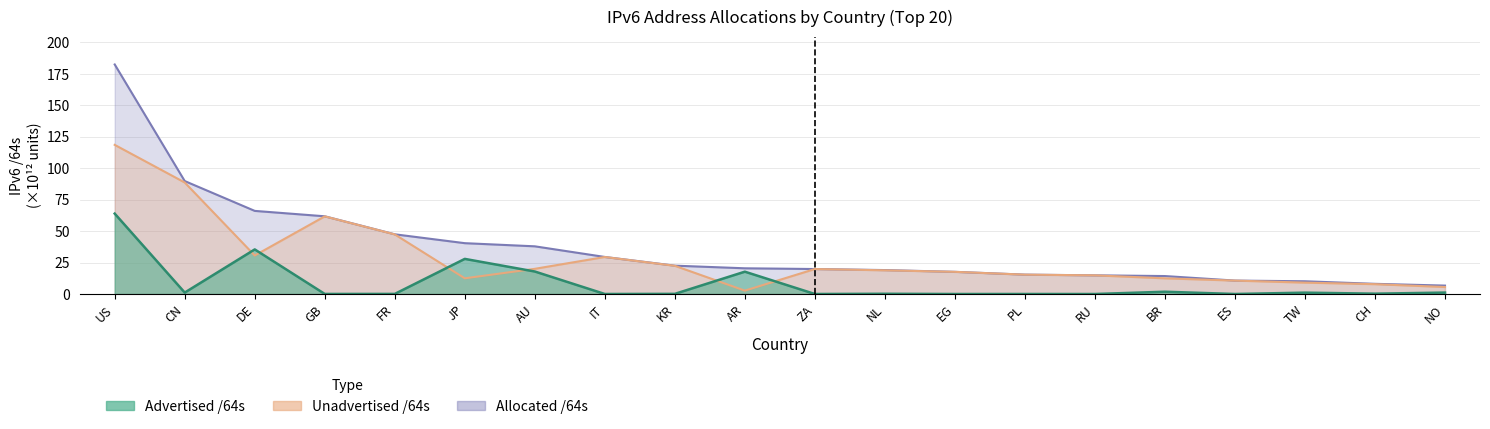

Read the Allocated /64s value at US.

182.5